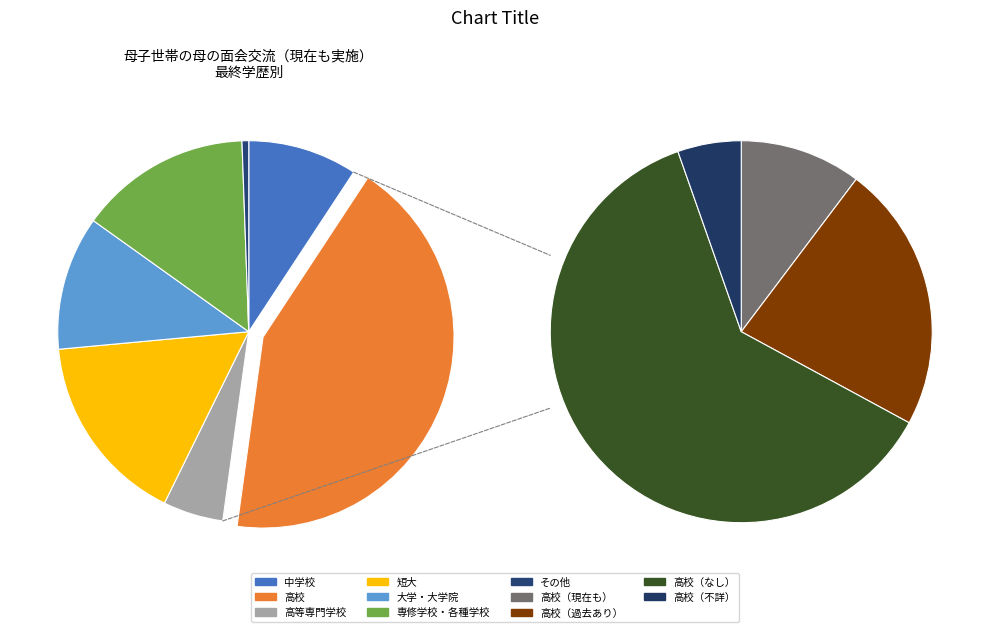

Which slice is the smallest?

その他